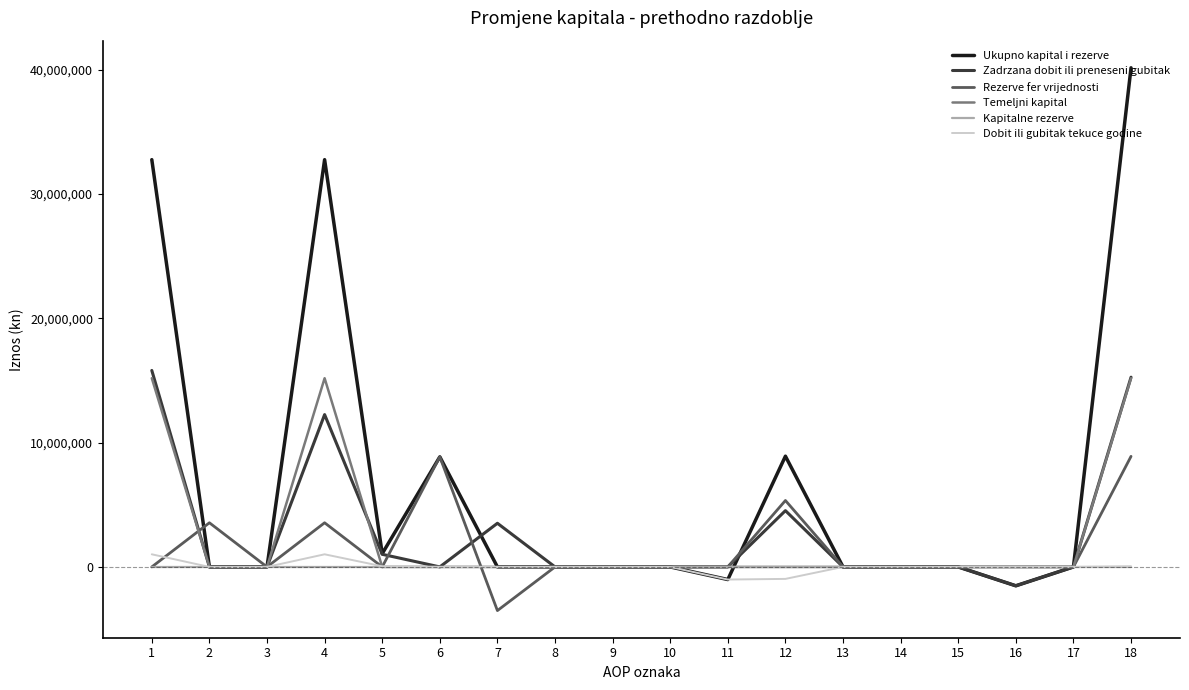

Where does the Ukupno kapital i rezerve series first go above 0?

1